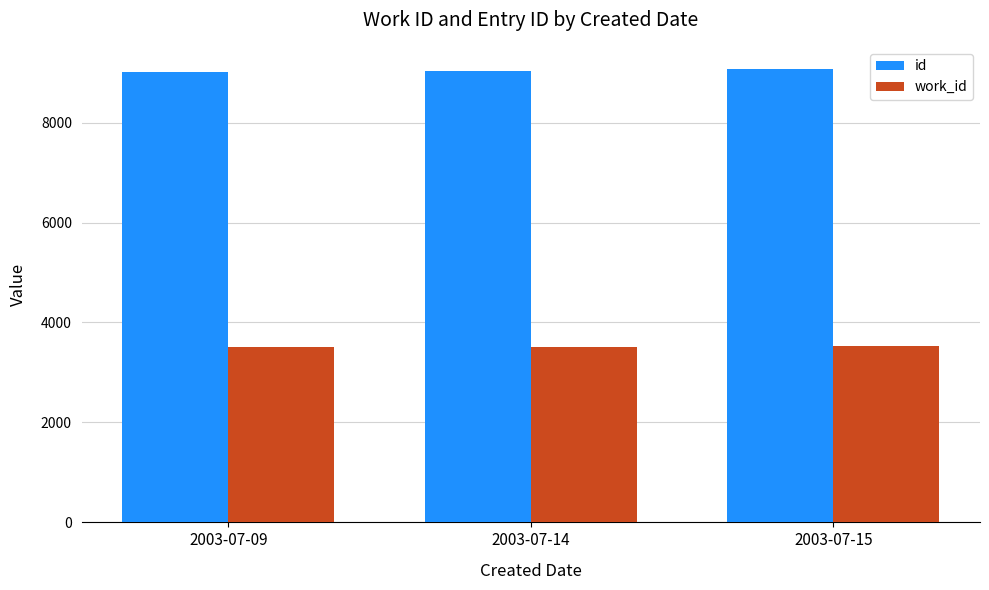

What is the difference between the id values at 2003-07-14 and 2003-07-15?

35